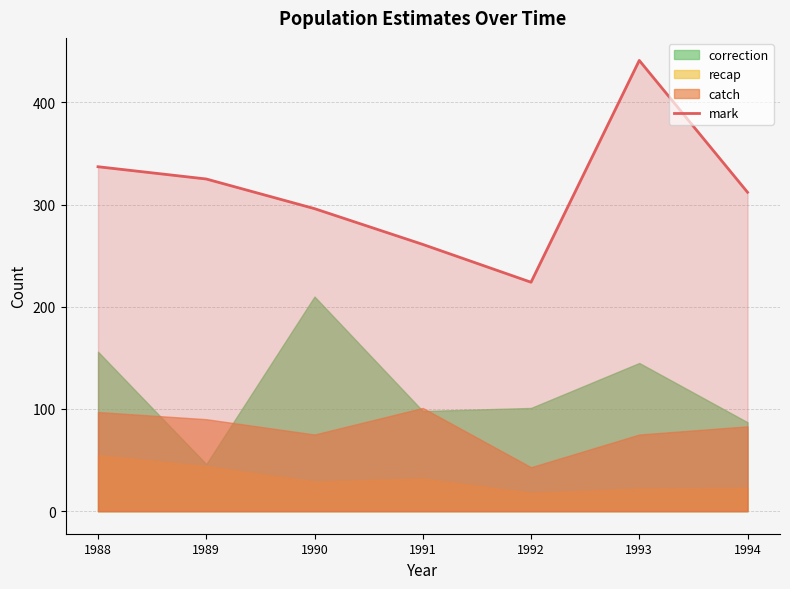

Between 1994 and 1991, which is larger?

1994